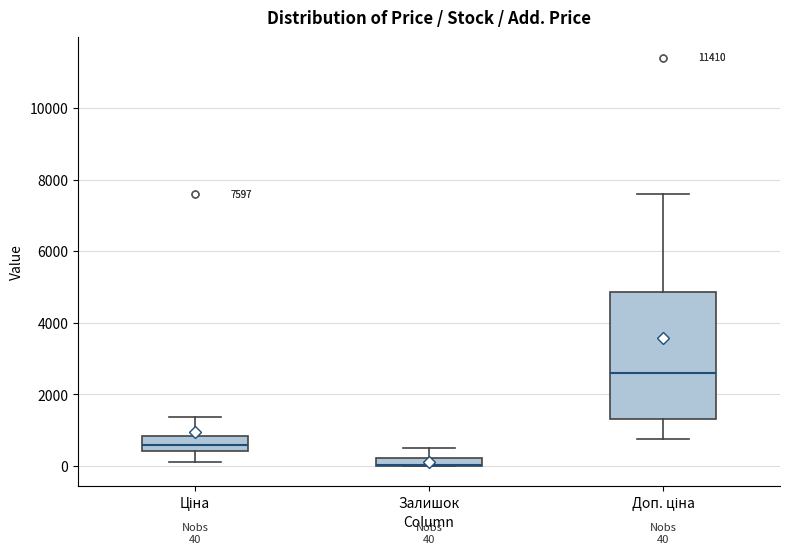

Comparing the boxes themselves (not the whiskers), which one is the tallest?

Доп. ціна